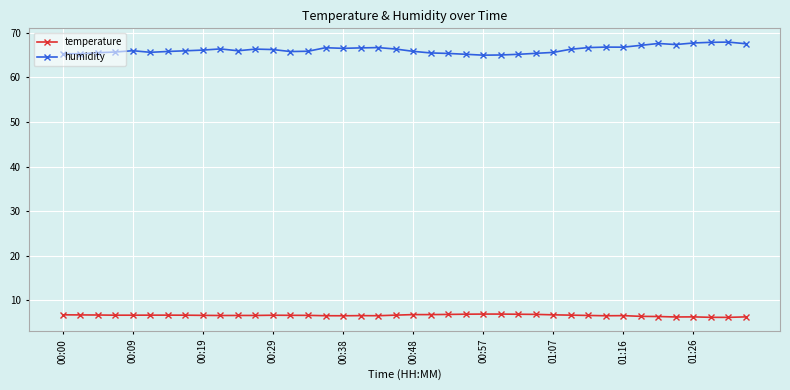

What is the minimum value for temperature?

6.2